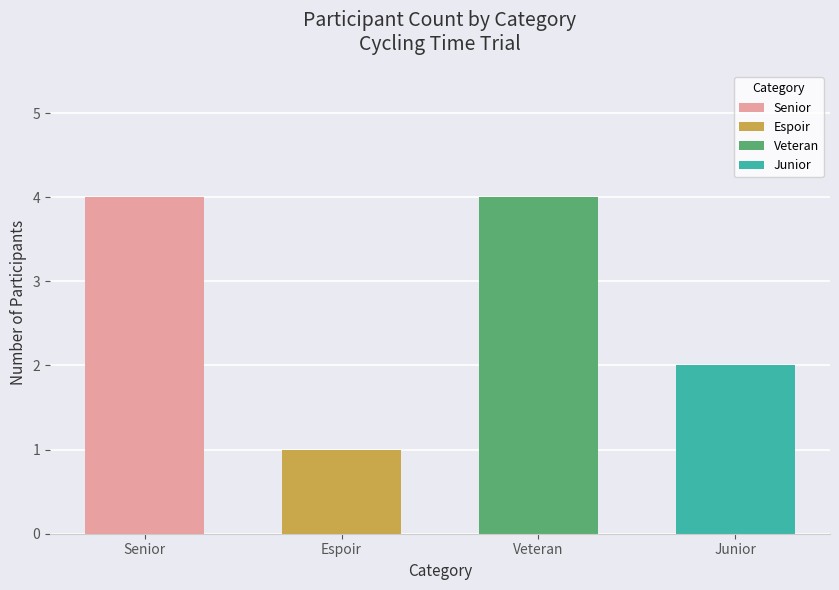

Which label corresponds to the smallest value in the chart?

Espoir